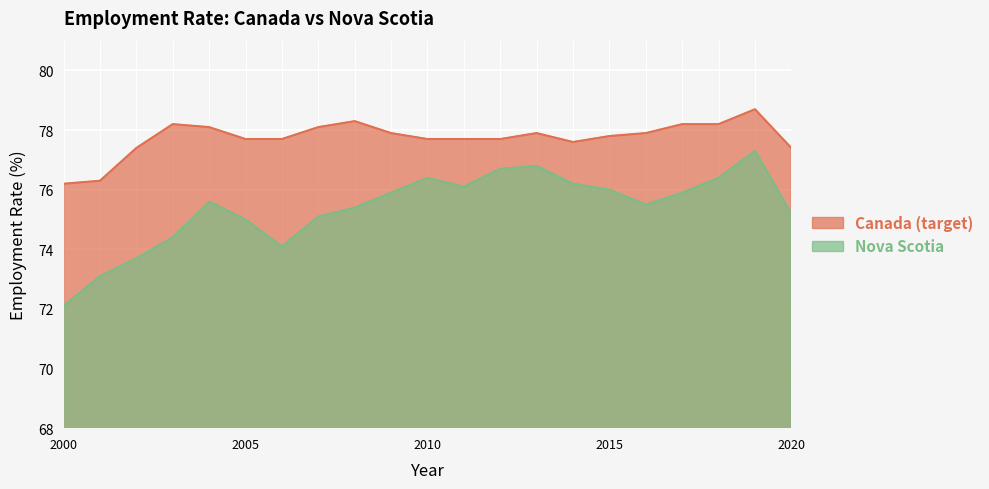

True or false: Canada (target) has a value of 77.7 at 2006.

True